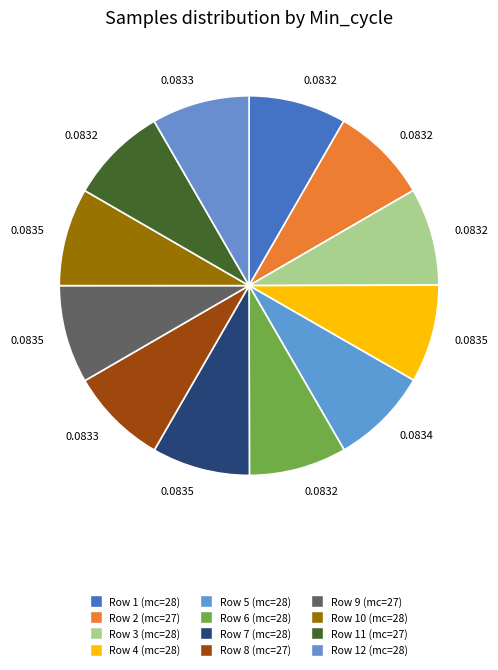

How many segments does this pie chart have?

12